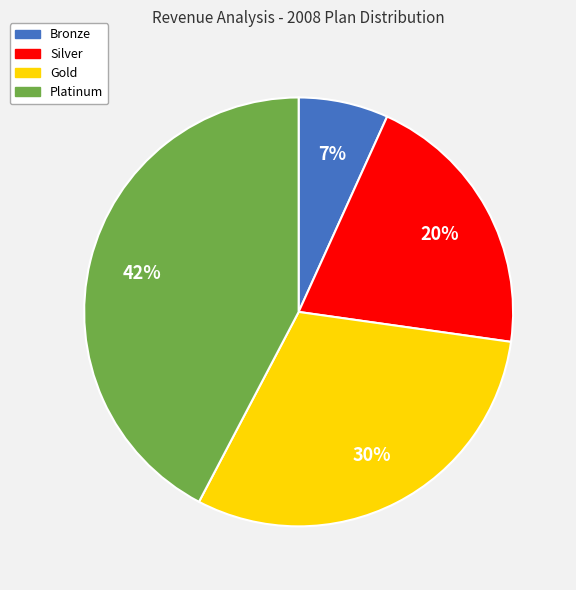

What is the ratio of the value at Silver to the value at Gold?

0.7